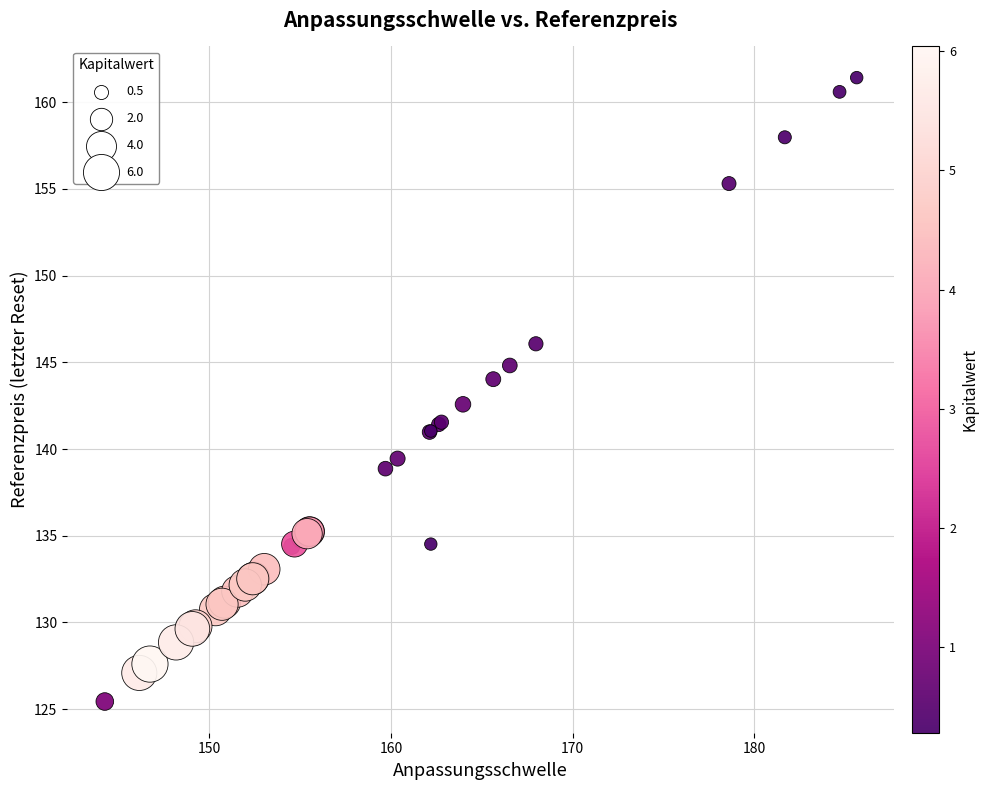

What Y value in the scatter plot is closest to 143?

142.6